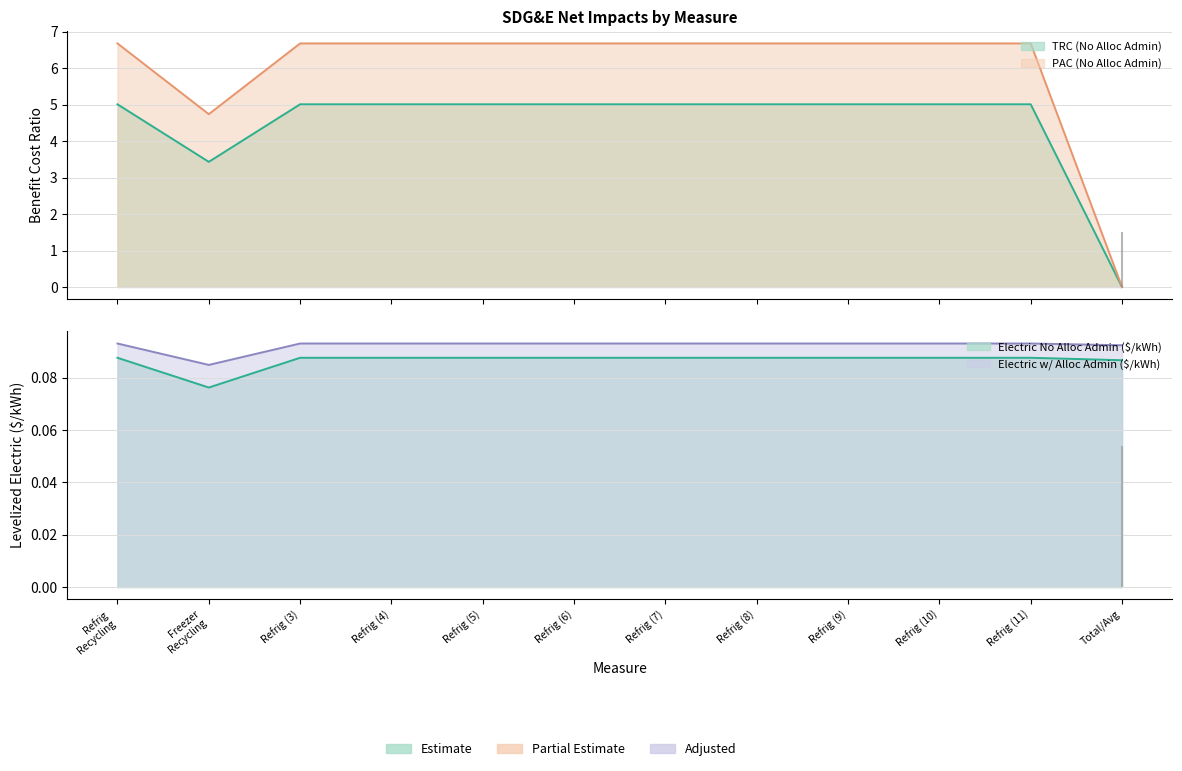

Which series has the widest spread of values?

PAC (No Alloc Admin)